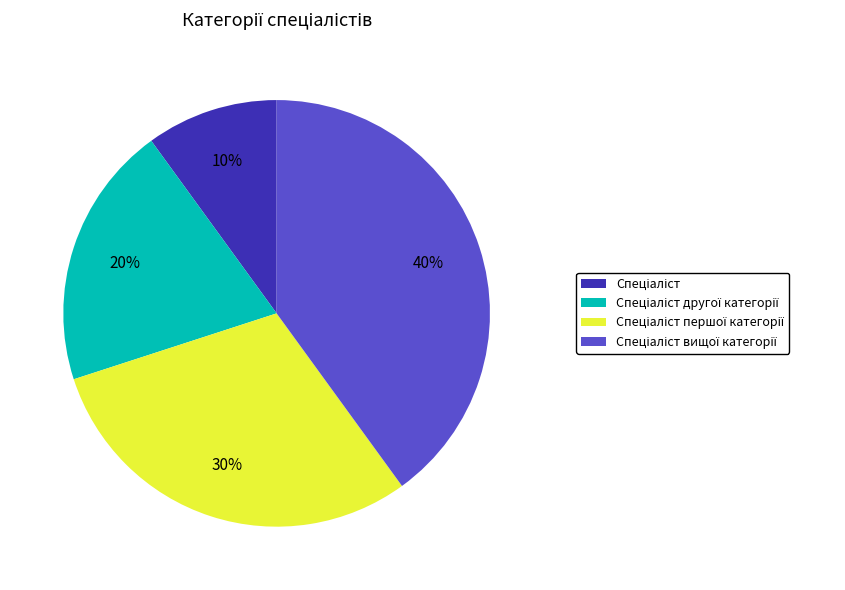

To the nearest percent, what is the average slice percentage?

25%